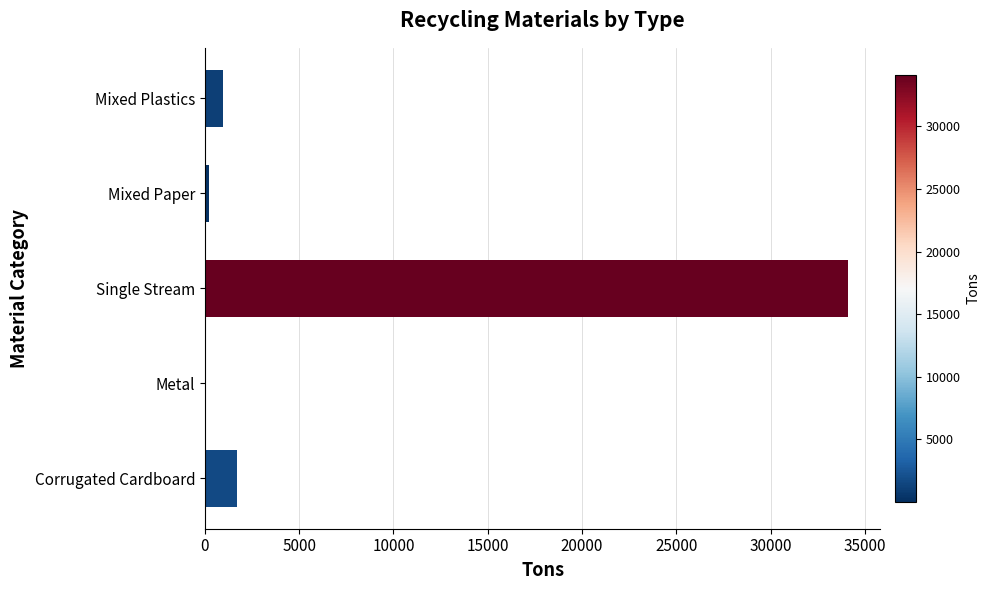

The value at Single Stream is 15725. True or false?

False